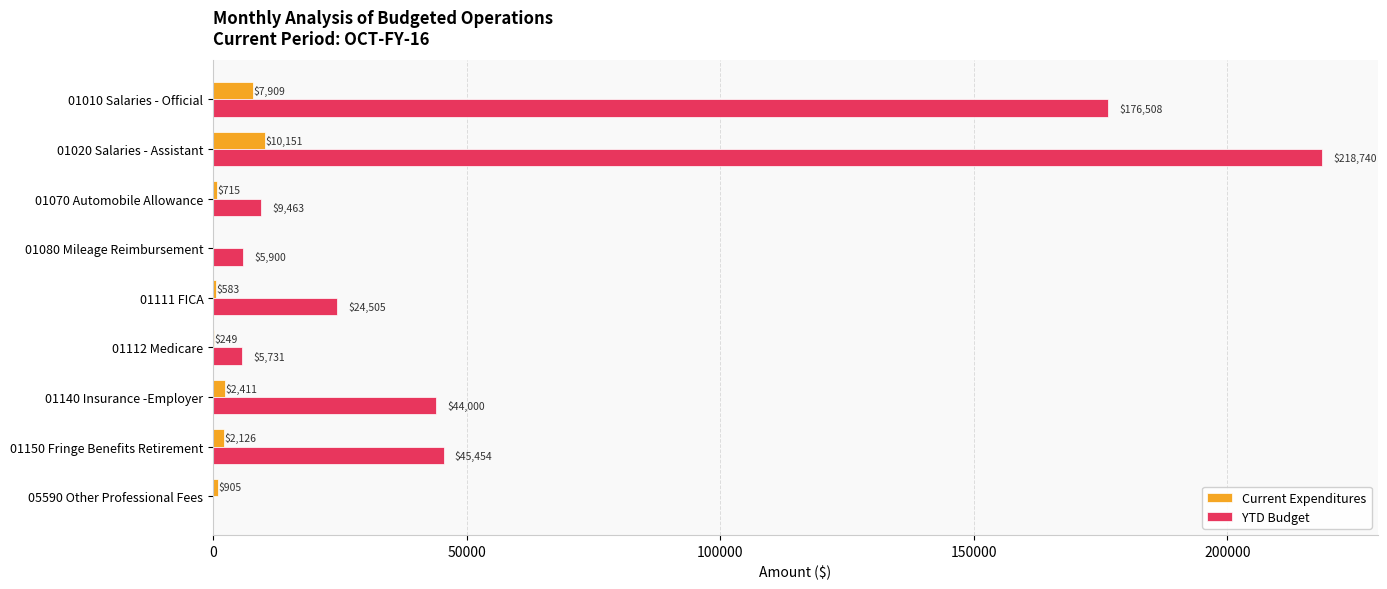

Is the value of Current Expenditures at 01140 Insurance -Employer greater than the value of YTD Budget at 01010 Salaries - Official?

No